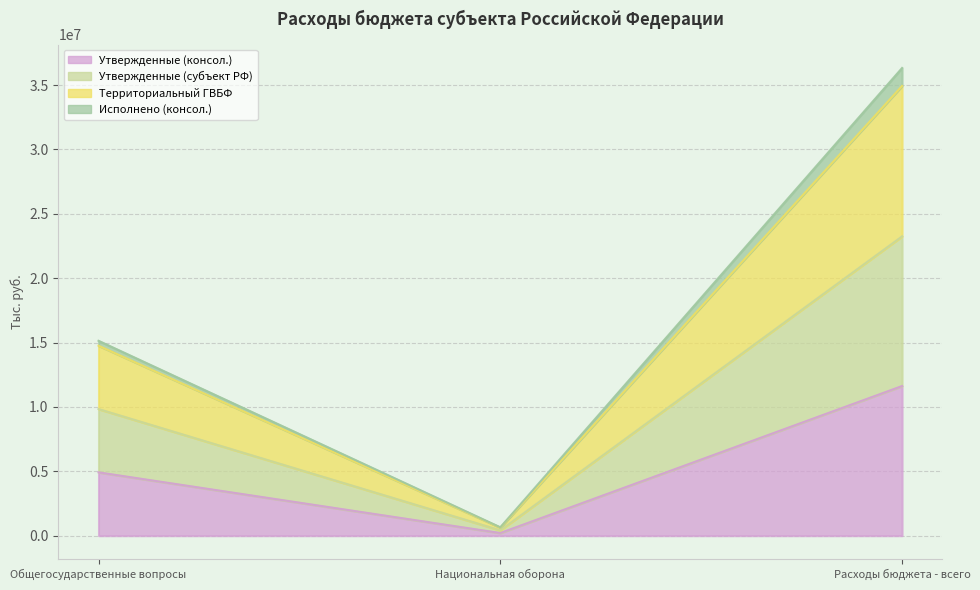

How many data points in Утвержденные (консол.) are above 4918500?

1